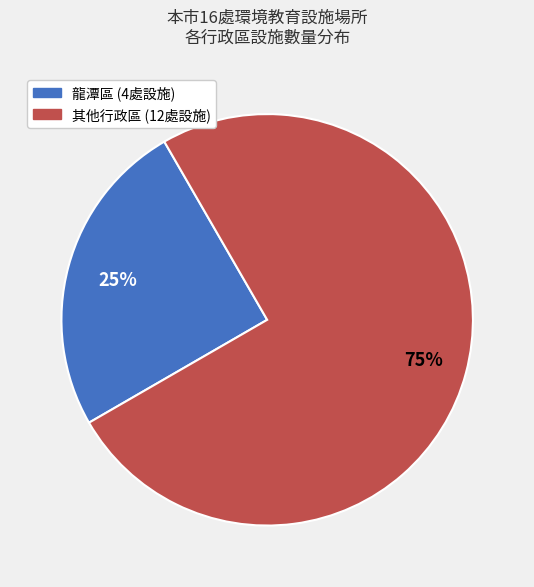

To the nearest percent, what is the average slice percentage?

50%